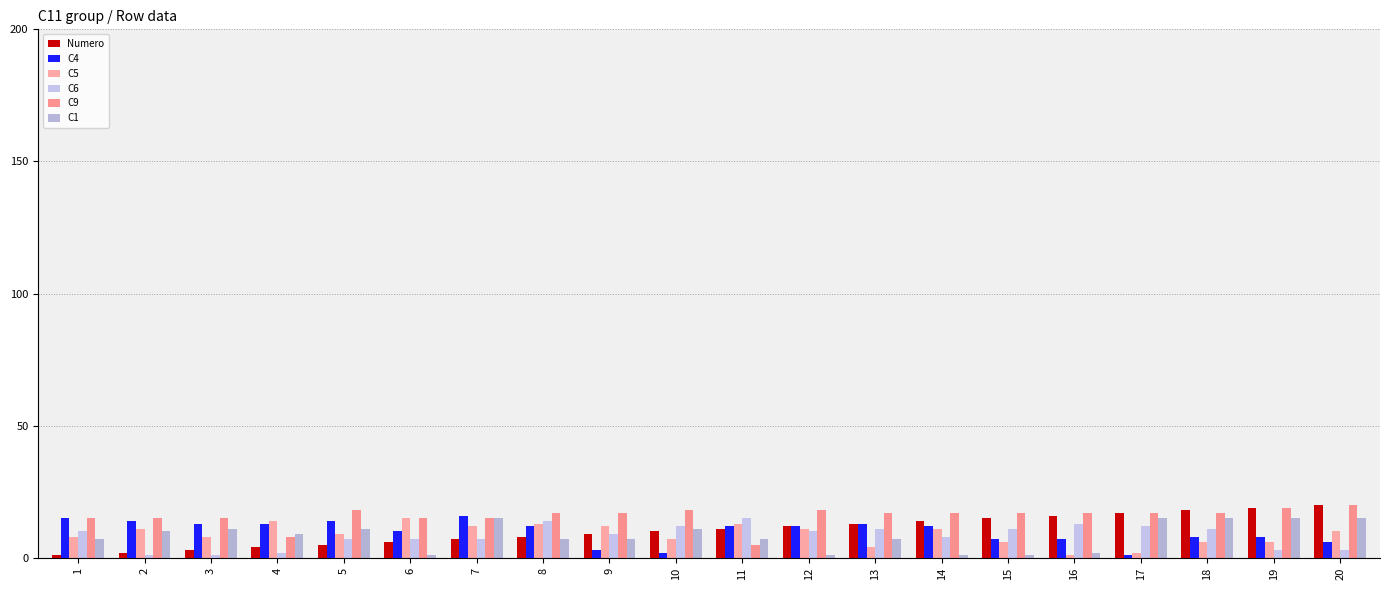

Is the value of C6 at 18 greater than the value of Numero at 3?

Yes